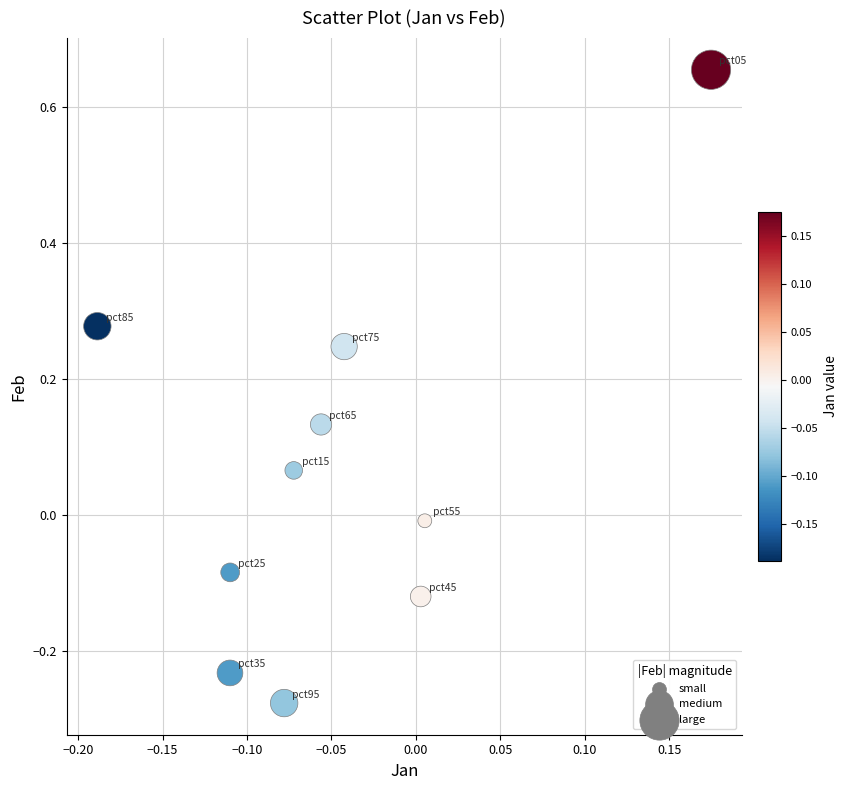

What is the range of Y values (max minus min)?

0.9